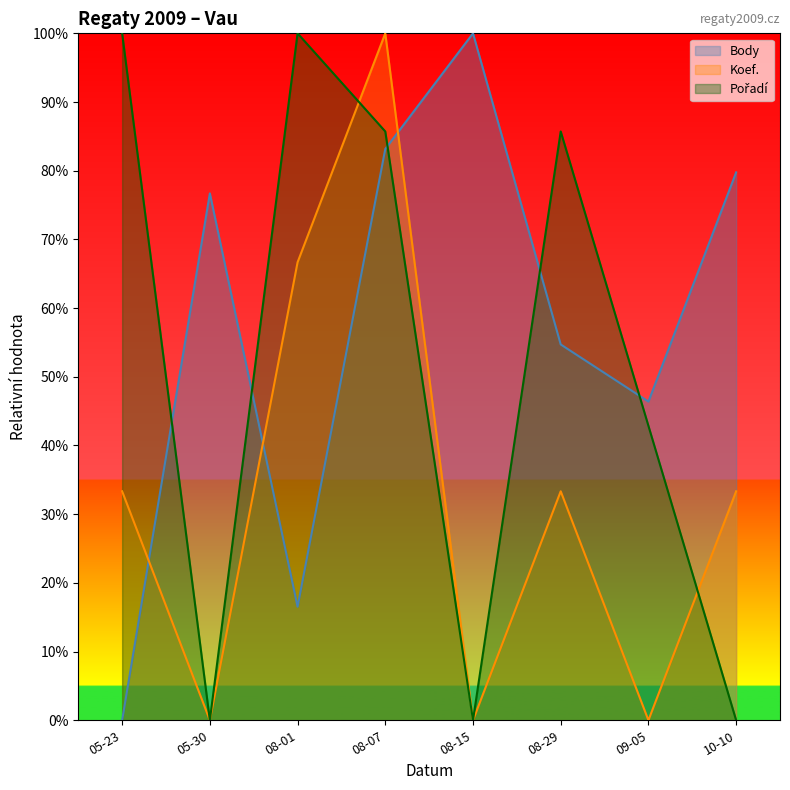

At which category does Koef. reach its first local peak?

08-07